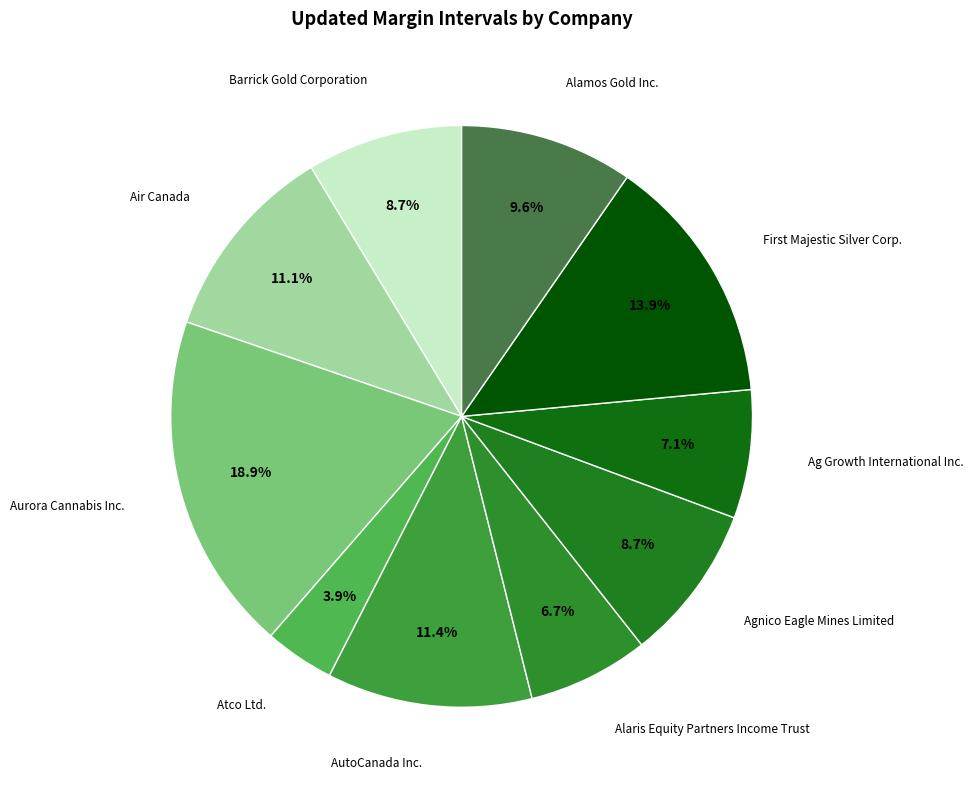

How many segments does this pie chart have?

10